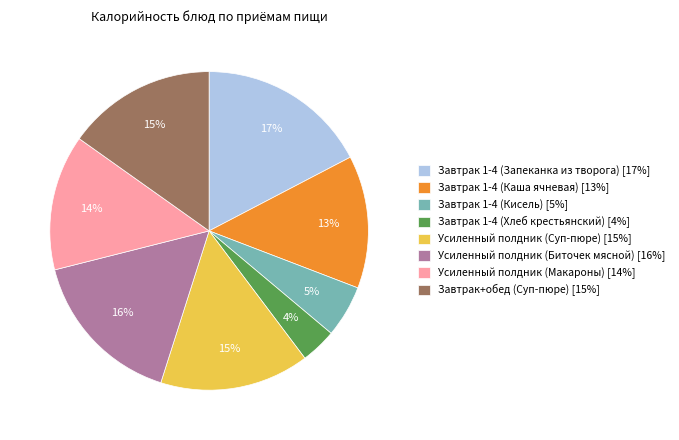

The Усиленный полдник (Суп-пюре) slice represents 26% of the pie. True or false?

False